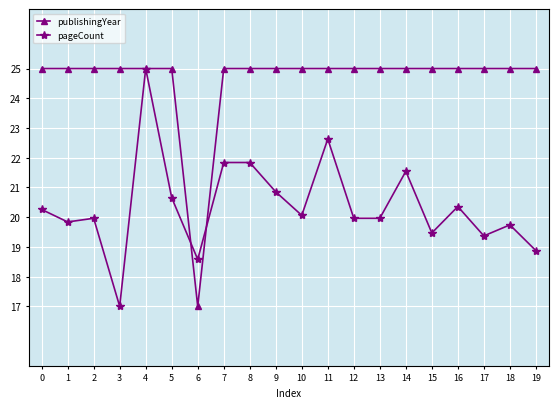

What is the average value of the pageCount series?

20.4